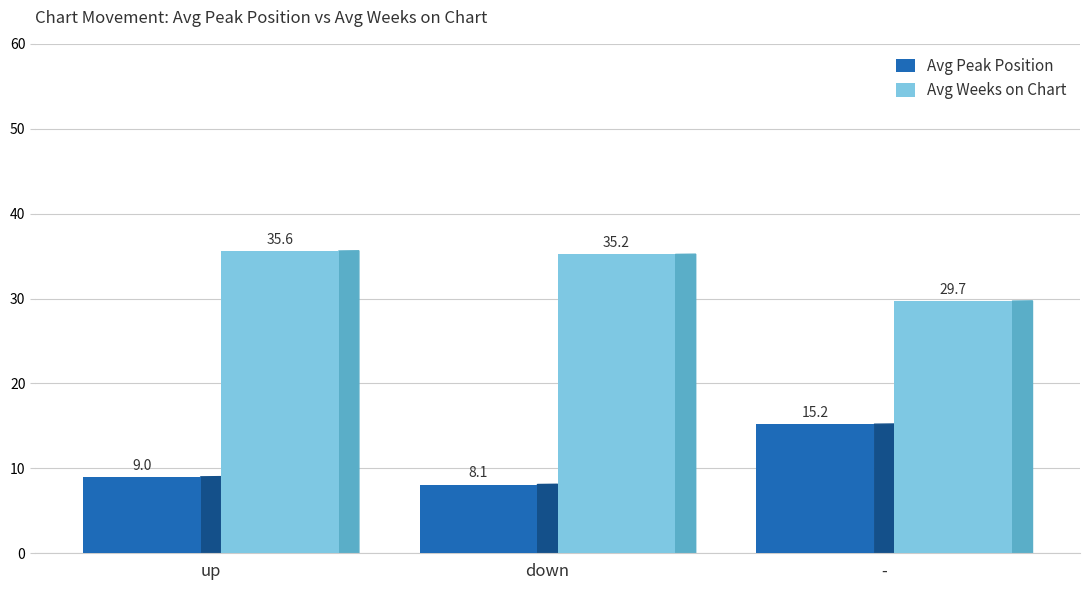

The value of Avg Peak Position at - is 15.2. True or false?

True